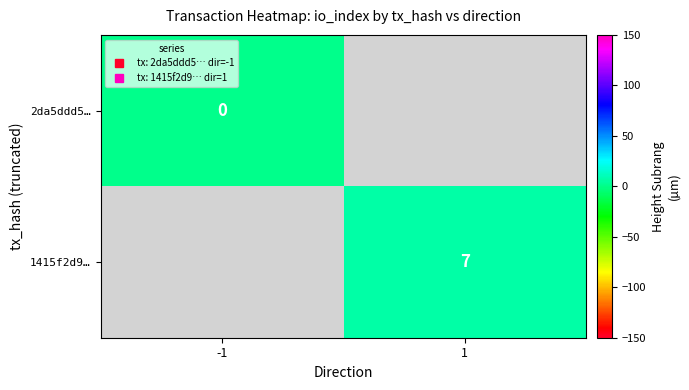

At which category does the chart reach its minimum across all series?

-1